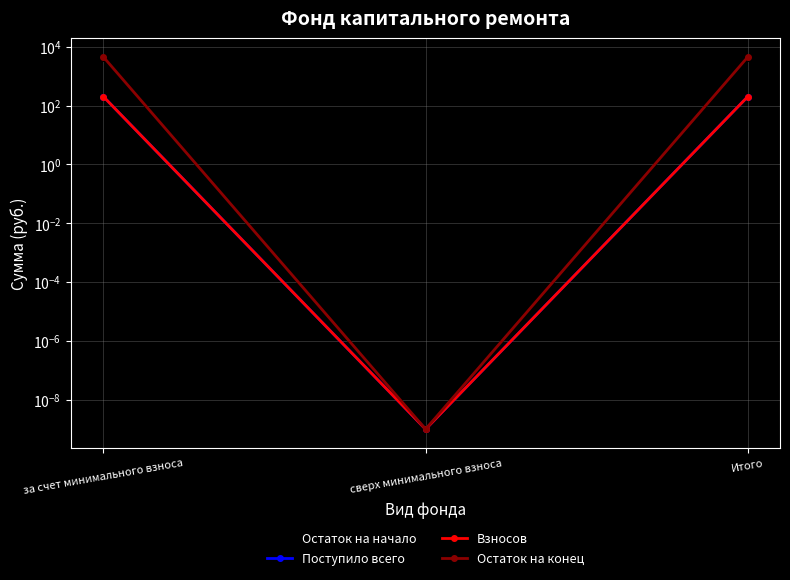

How many lines are shown in the chart?

4